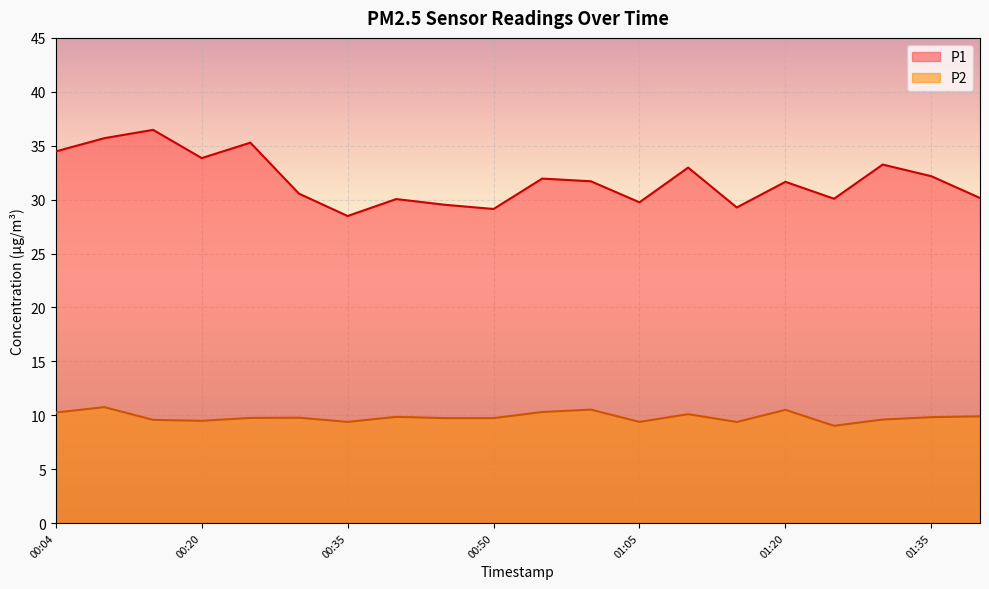

True or false: P1 has a value of 52.8 at 00:10.

False